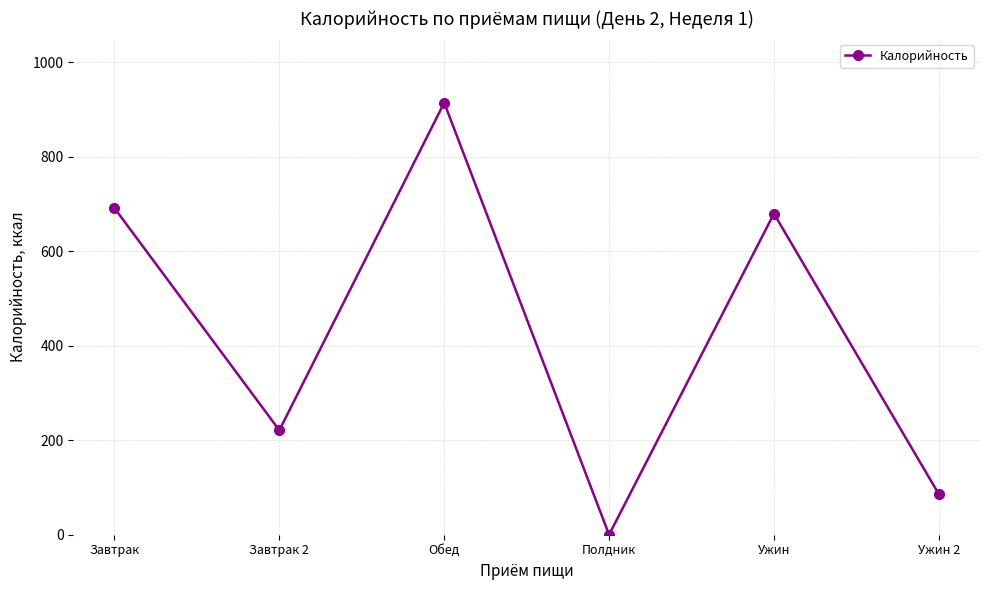

Rank the categories by value from lowest to highest.

Полдник, Ужин 2, Завтрак 2, Ужин, Завтрак, Обед